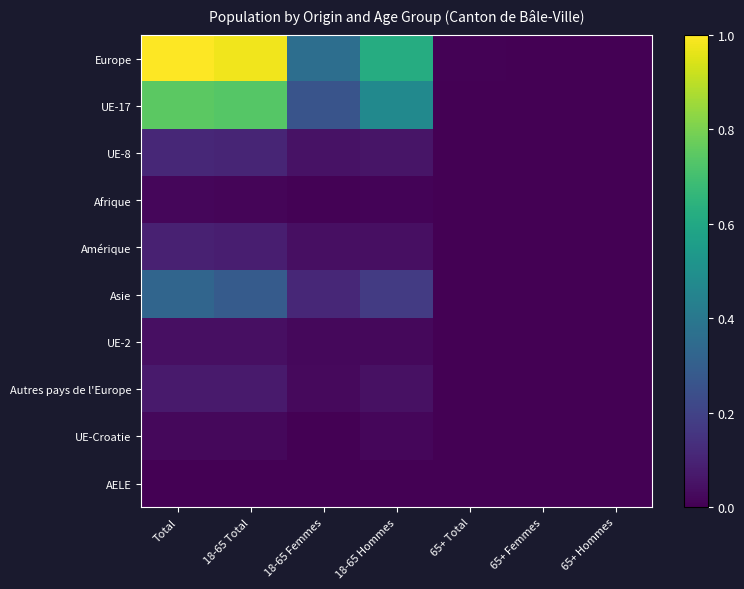

Reading right to left, transcribe all the data shown in this chart.

Europe: 65+ Hommes=0.0	65+ Femmes=0.0	65+ Total=0.0	18-65 Hommes=0.6	18-65 Femmes=0.4	18-65 Total=1.0	Total=1.0
UE-17: 65+ Hommes=0.0	65+ Femmes=0.0	65+ Total=0.0	18-65 Hommes=0.5	18-65 Femmes=0.3	18-65 Total=0.7	Total=0.7
UE-8: 65+ Hommes=0.0	65+ Femmes=0.0	65+ Total=0.0	18-65 Hommes=0.1	18-65 Femmes=0.0	18-65 Total=0.1	Total=0.1
Afrique: 65+ Hommes=0.0	65+ Femmes=0.0	65+ Total=0.0	18-65 Hommes=0.0	18-65 Femmes=0.0	18-65 Total=0.0	Total=0.0
Amérique: 65+ Hommes=0.0	65+ Femmes=0.0	65+ Total=0.0	18-65 Hommes=0.0	18-65 Femmes=0.0	18-65 Total=0.1	Total=0.1
Asie: 65+ Hommes=0.0	65+ Femmes=0.0	65+ Total=0.0	18-65 Hommes=0.2	18-65 Femmes=0.1	18-65 Total=0.3	Total=0.3
UE-2: 65+ Hommes=0.0	65+ Femmes=0.0	65+ Total=0.0	18-65 Hommes=0.0	18-65 Femmes=0.0	18-65 Total=0.0	Total=0.0
Autres pays de l'Europe: 65+ Hommes=0.0	65+ Femmes=0.0	65+ Total=0.0	18-65 Hommes=0.0	18-65 Femmes=0.0	18-65 Total=0.1	Total=0.1
UE-Croatie: 65+ Hommes=0.0	65+ Femmes=0.0	65+ Total=0.0	18-65 Hommes=0.0	18-65 Femmes=0.0	18-65 Total=0.0	Total=0.0
AELE: 65+ Hommes=0.0	65+ Femmes=0.0	65+ Total=0.0	18-65 Hommes=0.0	18-65 Femmes=0.0	18-65 Total=0.0	Total=0.0